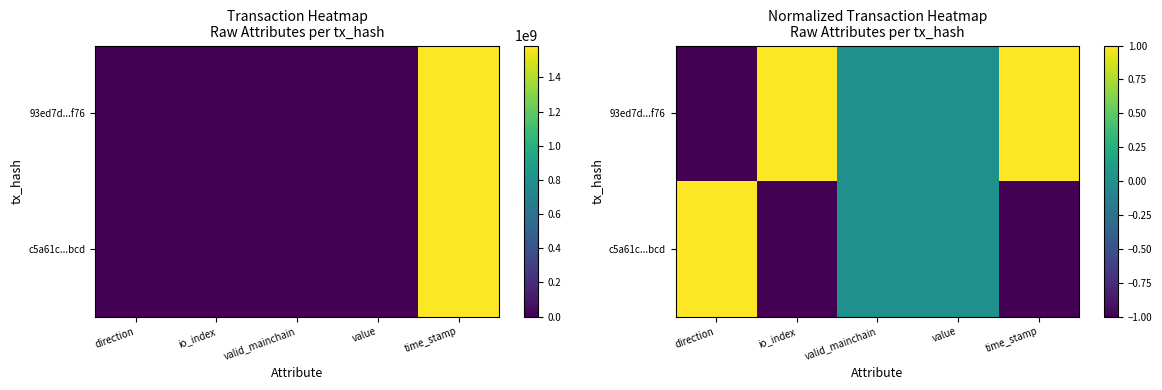

Is it true that 93ed7d...f76 equals 0 at time_stamp?

False